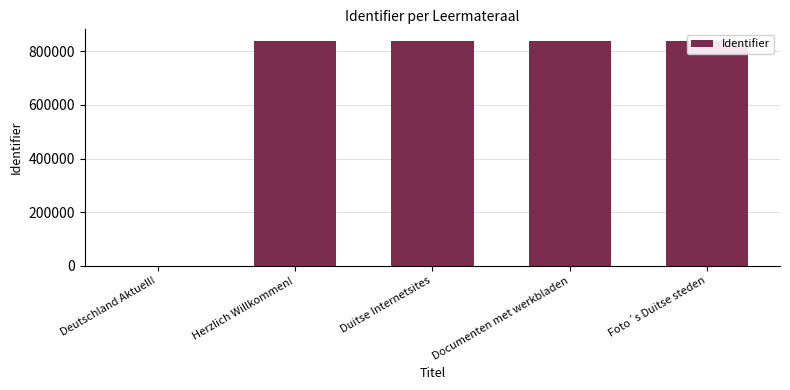

Is it true that the value at Foto´s Duitse steden is 839983?

True